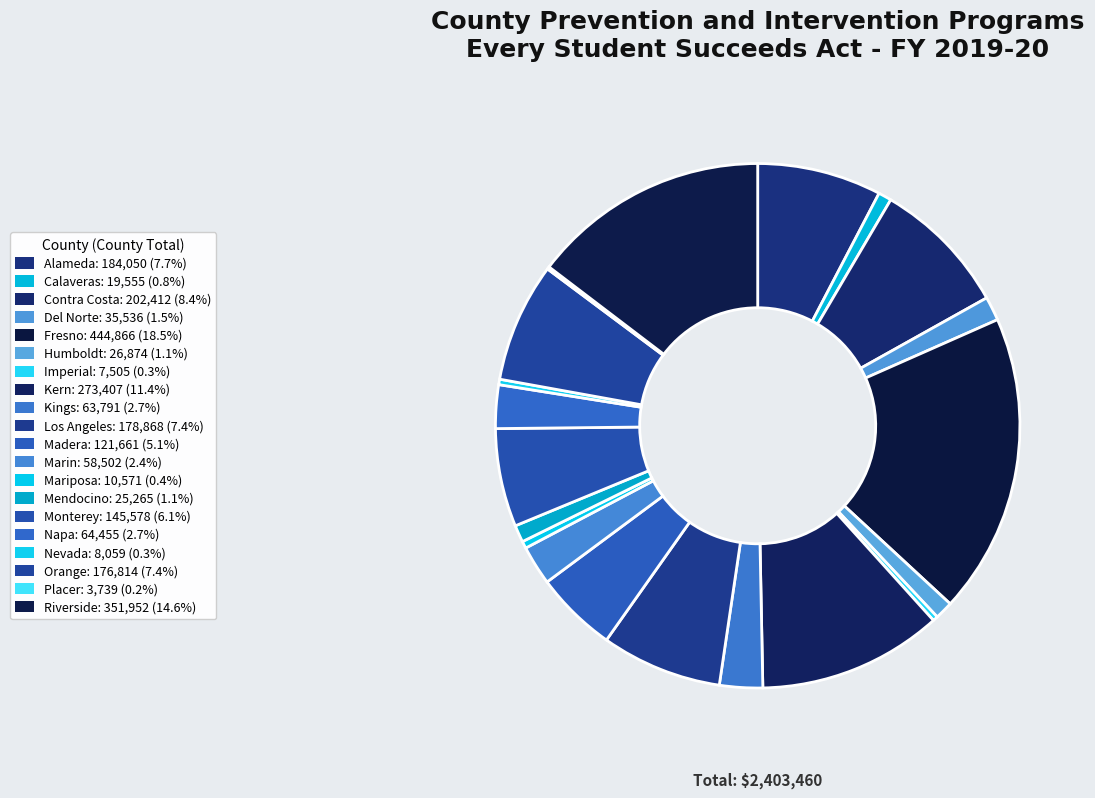

The Kern slice represents 25% of the pie. True or false?

False